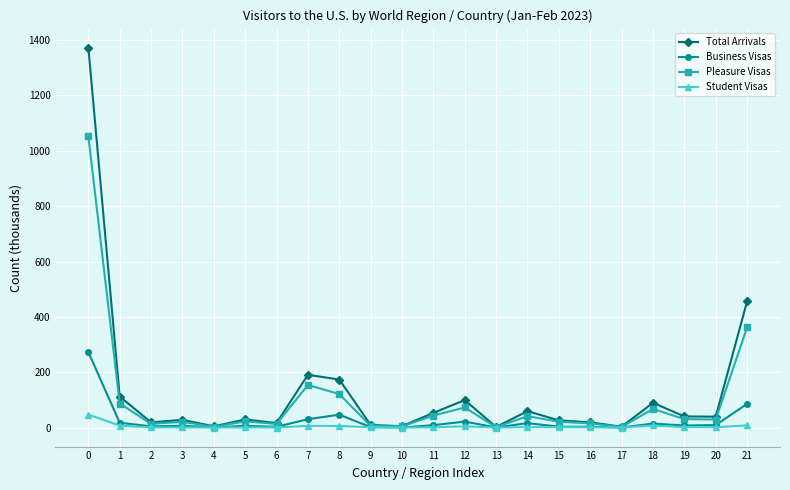

List the series in order of their peak value, lowest first.

Student Visas, Business Visas, Pleasure Visas, Total Arrivals